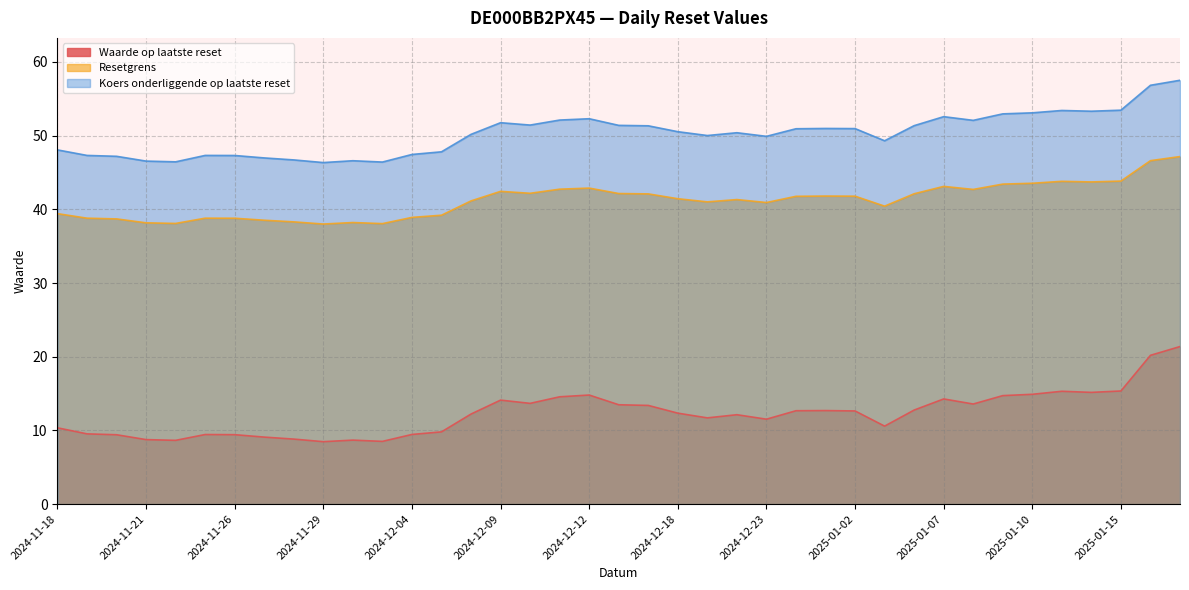

True or false: Waarde op laatste reset and Resetgrens cross at least once.

False